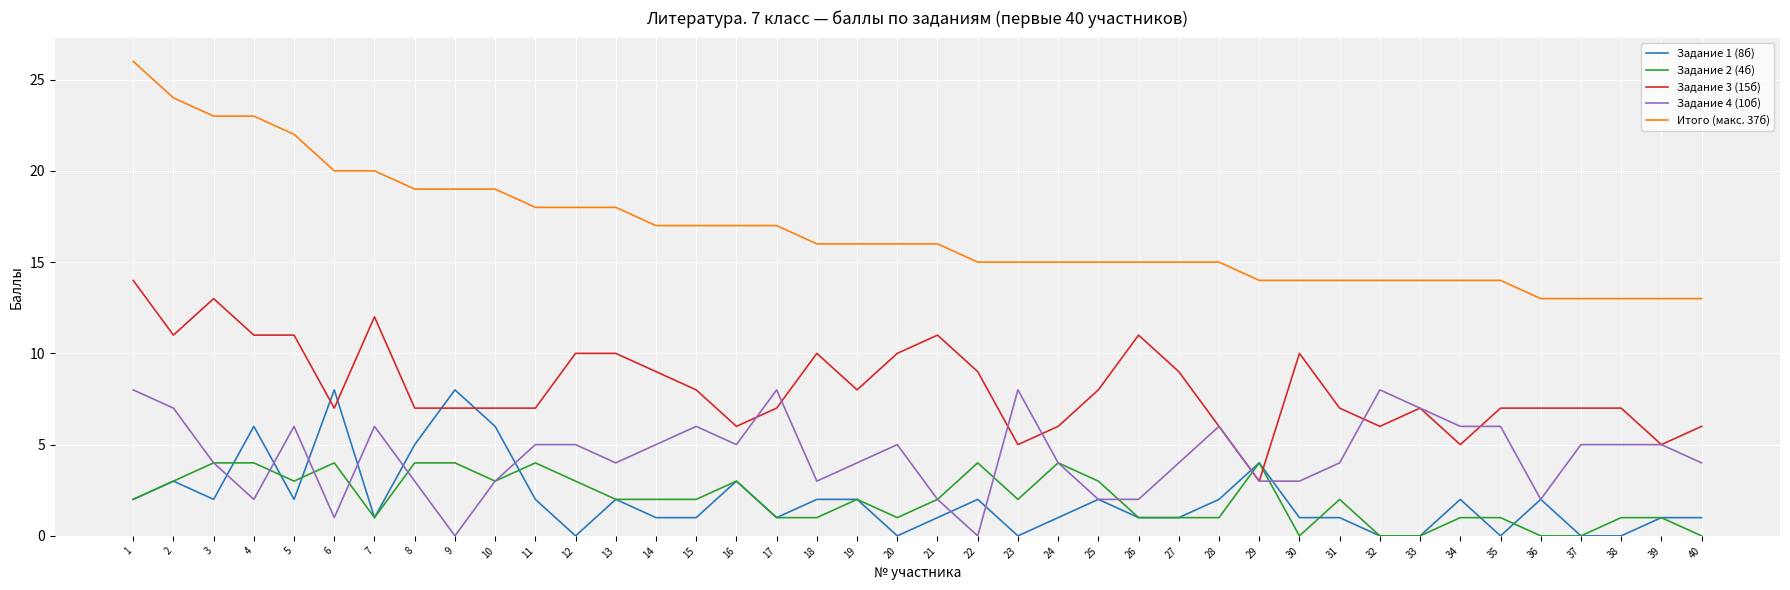

What value does the Итого (макс. 37б) series have at 37?

13